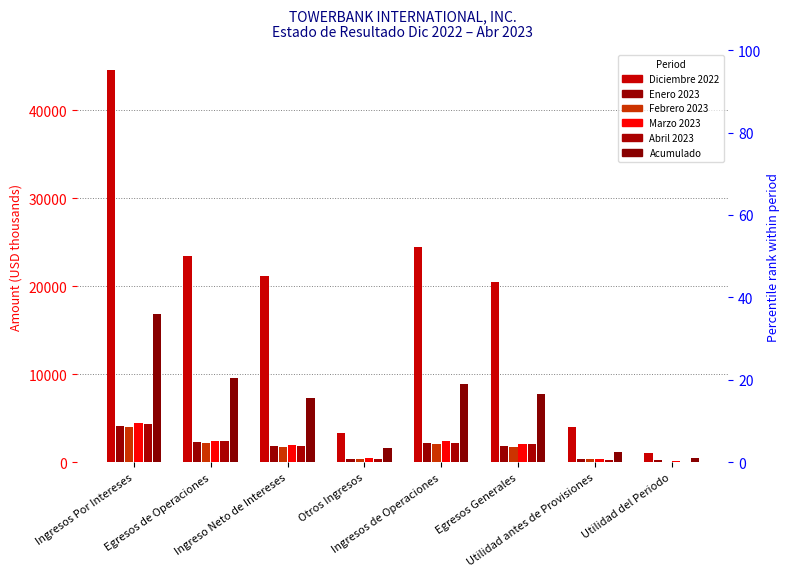

What is the highest value of the Acumulado series?

16857.6